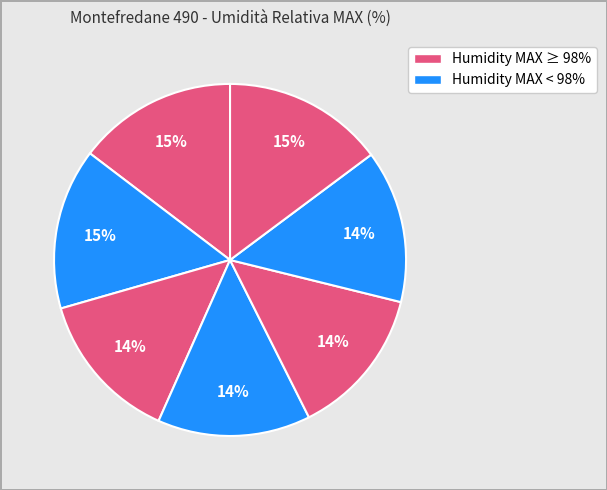

How many segments does this pie chart have?

7